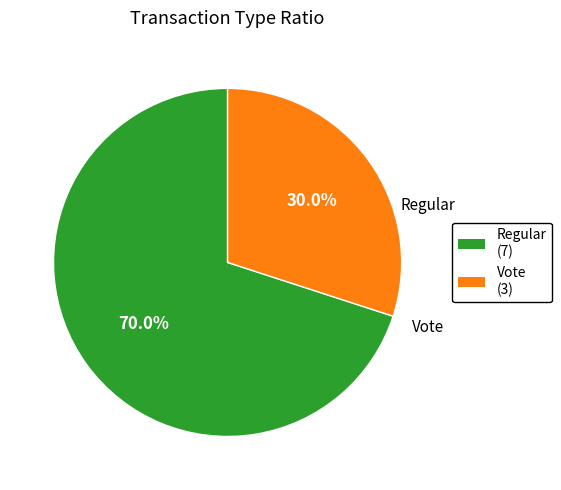

To the nearest percent, what portion does Regular represent?

70%